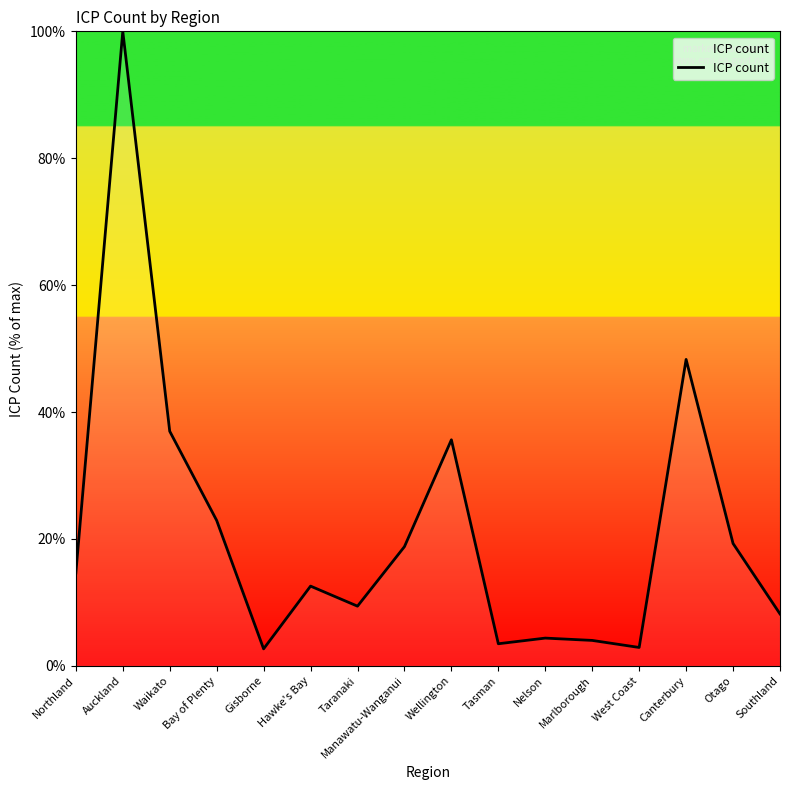

What is the greatest value displayed?

100.0